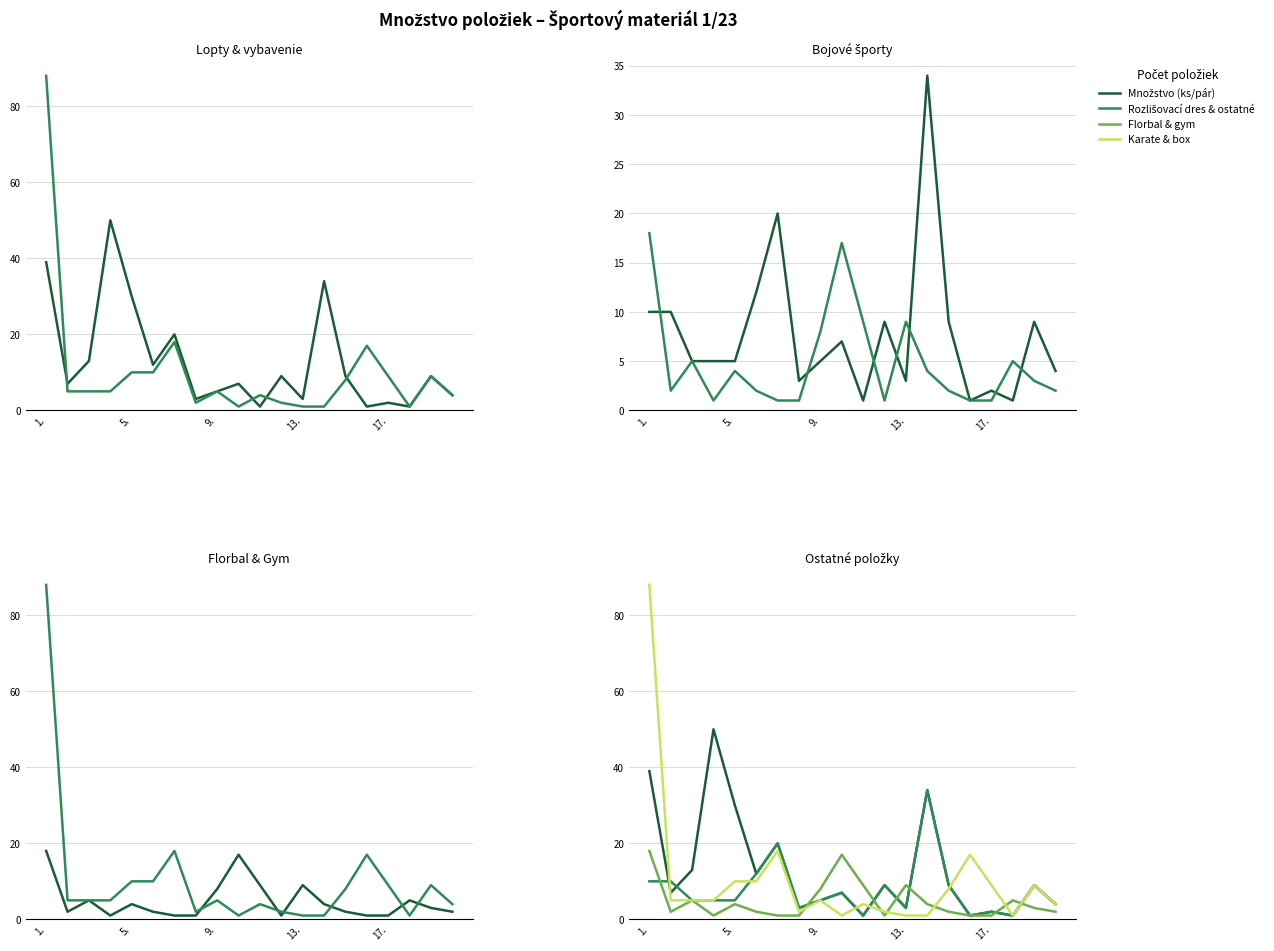

In Karate & box, how many points are lower than both neighbors (excluding endpoints)?

5